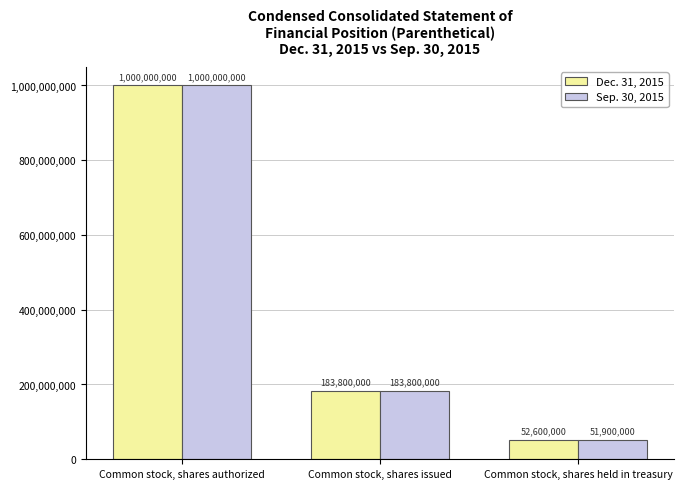

True or false: Dec. 31, 2015 has a value of 52600000 at Common stock, shares held in treasury.

True